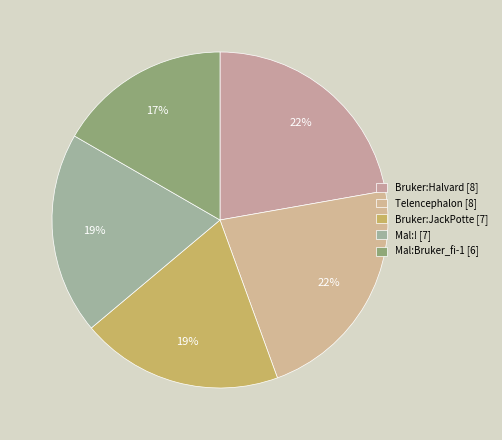

To the nearest percent, what percentage of the pie is Mal:!?

19%